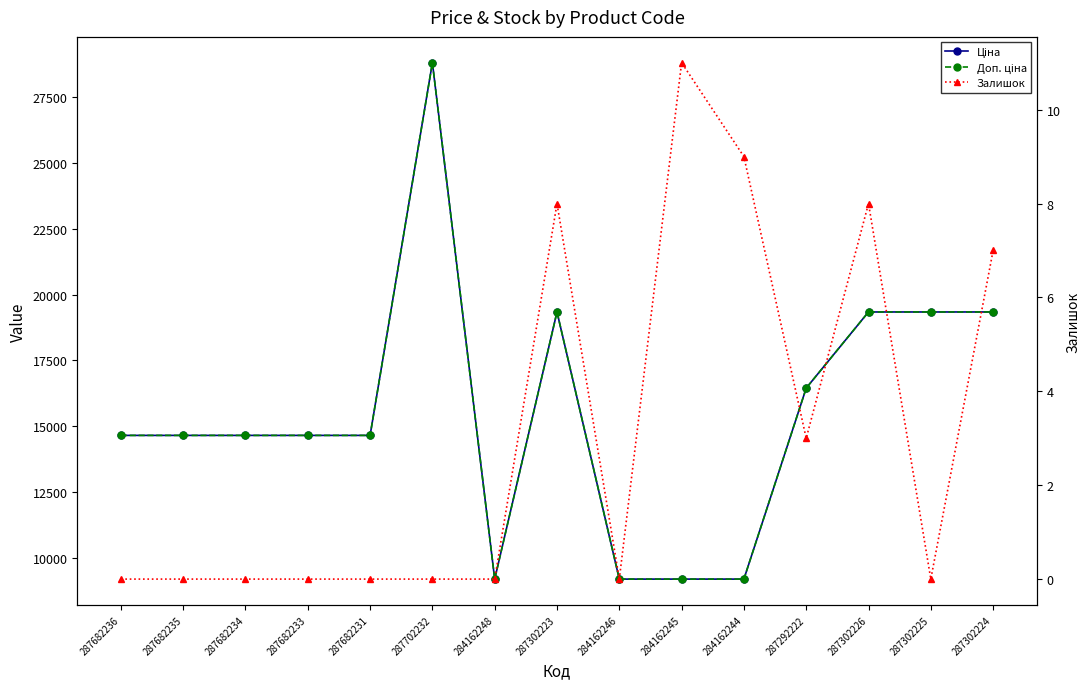

At how many categories does at least one series exceed 28206?

1